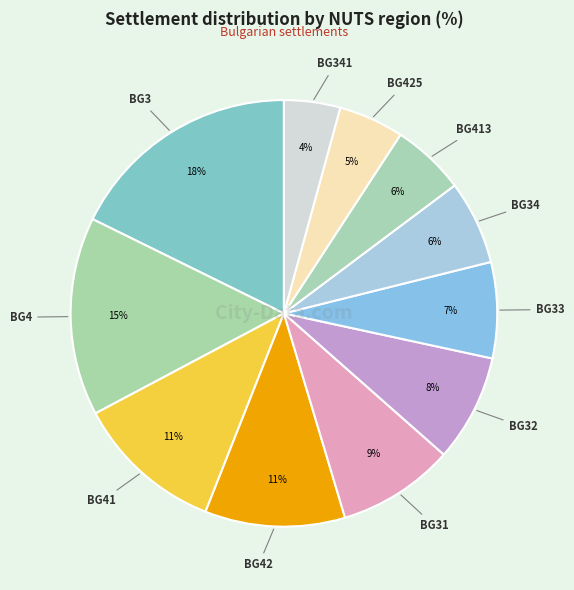

Which category has the biggest portion of the pie?

BG3